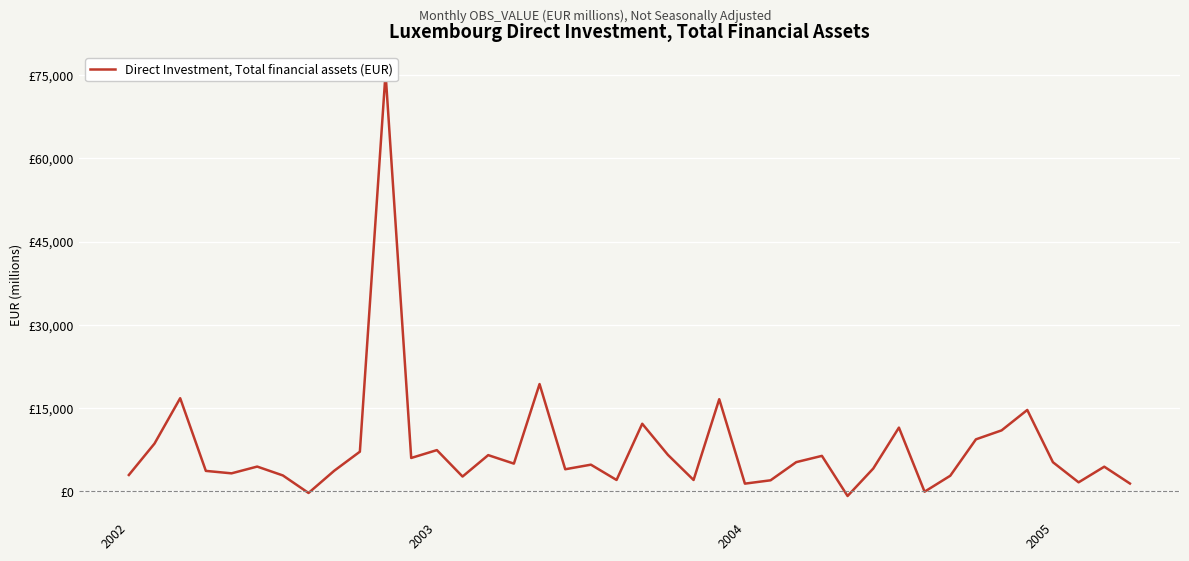

How many interior local valleys (lower than both neighbors) does the data have?

12